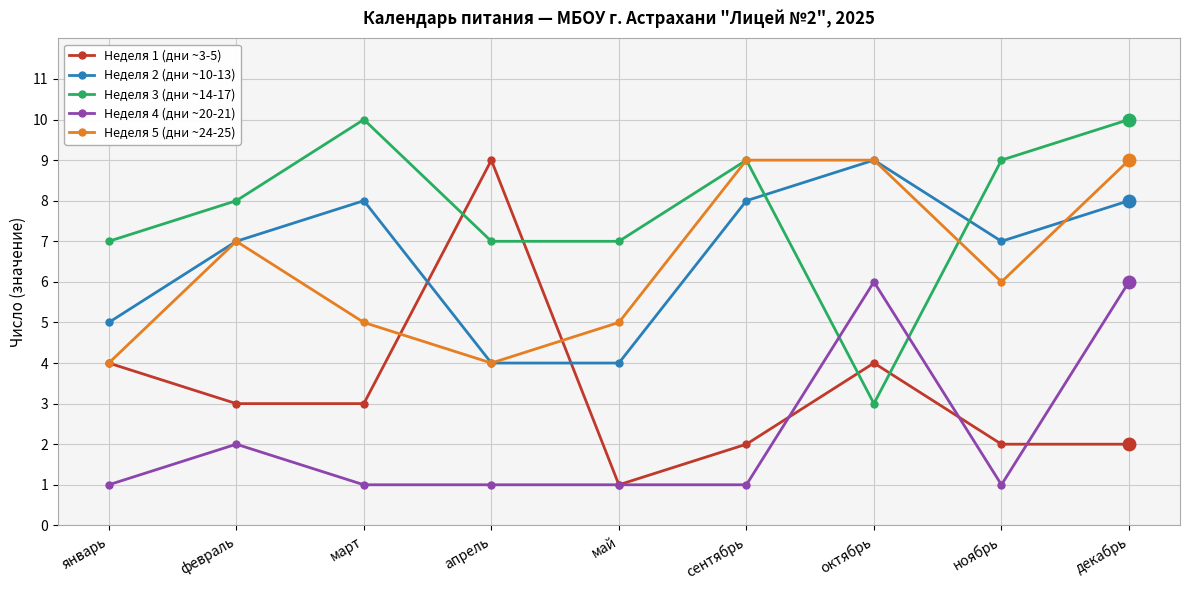

Where do Неделя 3 (дни ~14-17) and Неделя 1 (дни ~3-5) first cross each other?

март and апрель